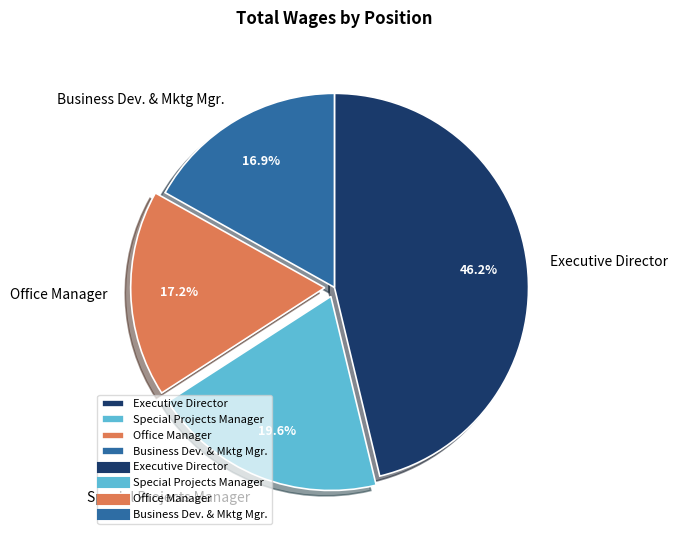

What is the largest slice in the pie chart?

Executive Director